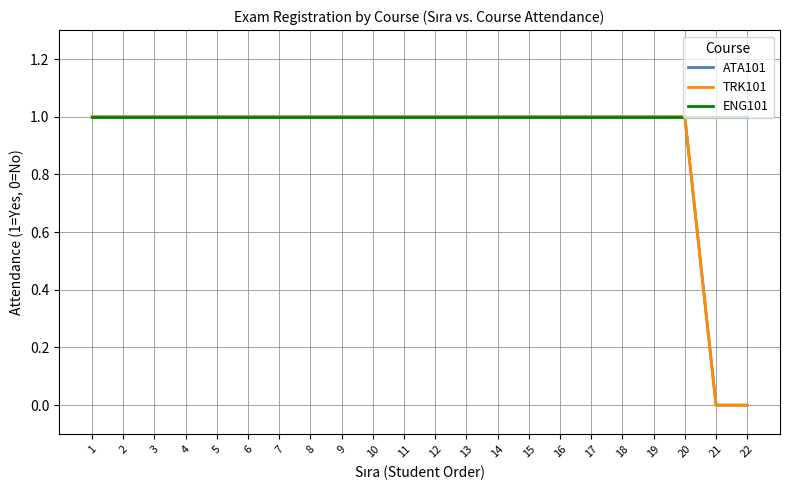

True or false: TRK101 has a value of 1 at 1.

True